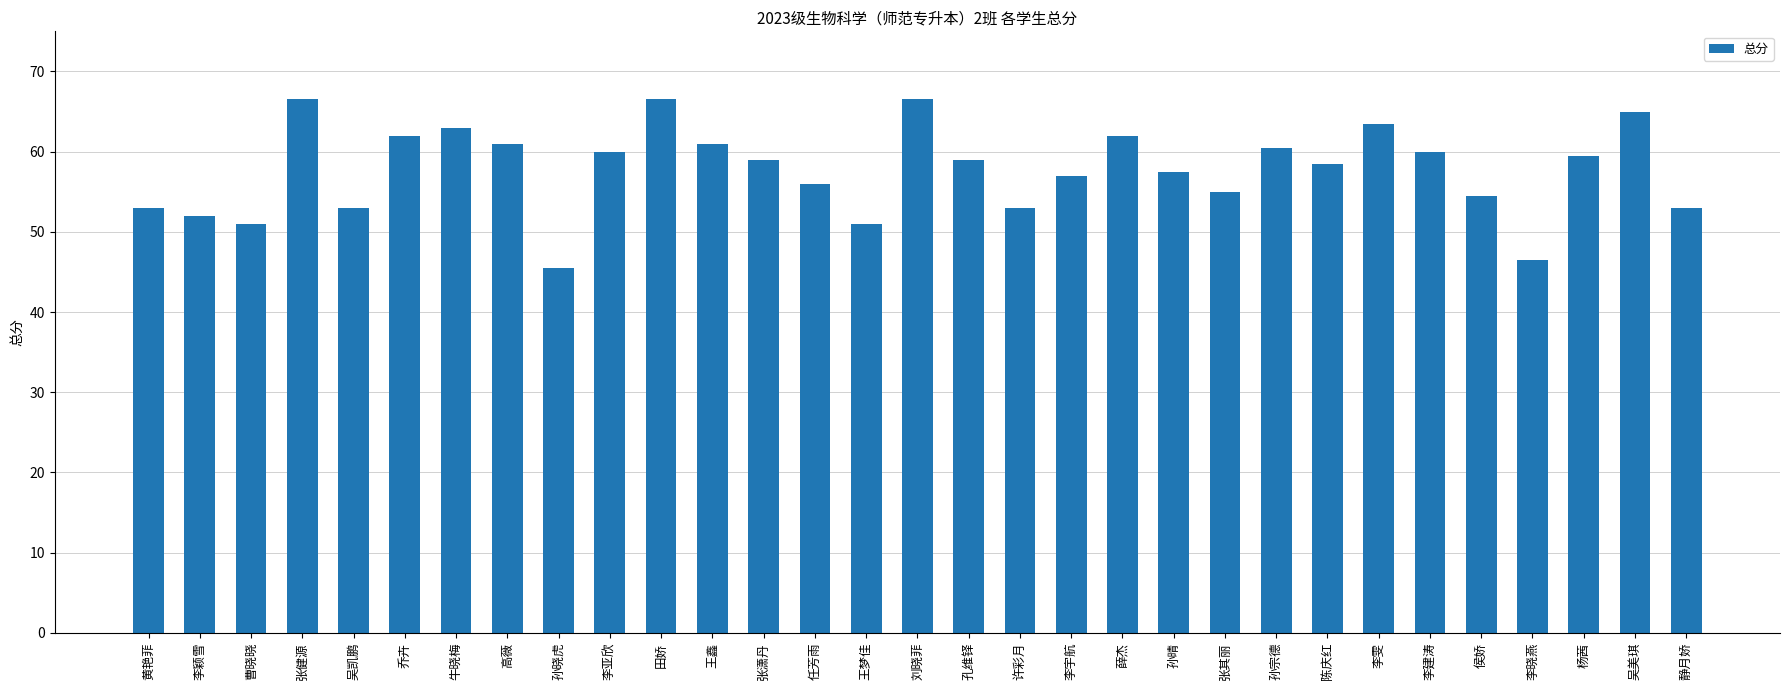

The value at 薛杰 is 13.7. True or false?

False